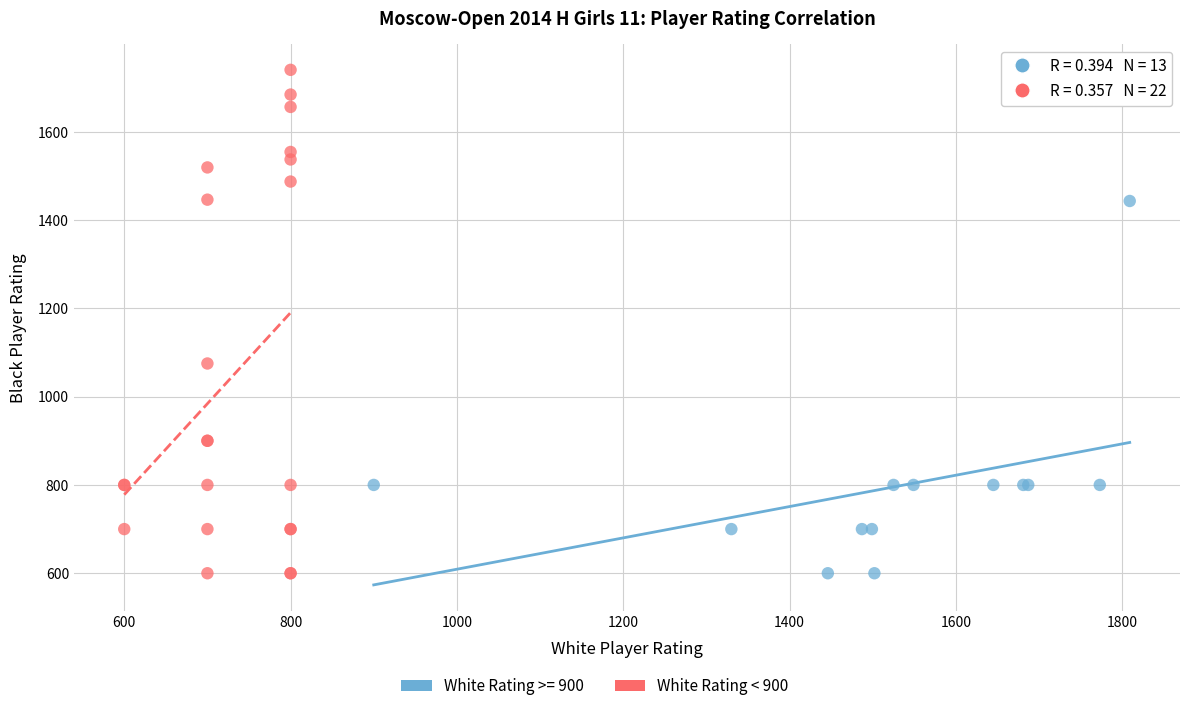

Which series has the widest spread of Y values?

White Rating < 900